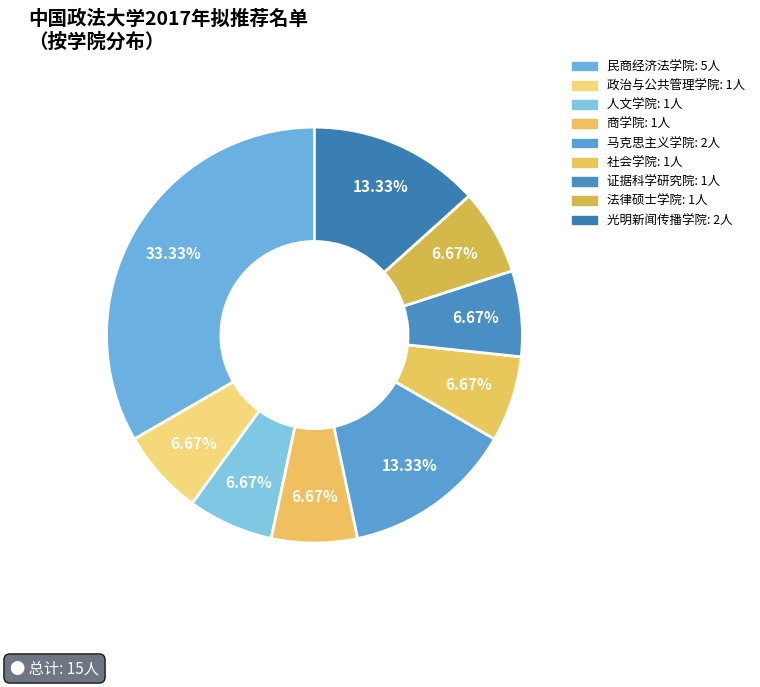

How many segments does this pie chart have?

9